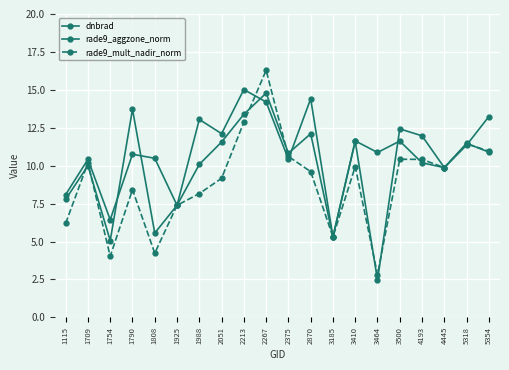

At which category is the sum across all series the highest?

2267